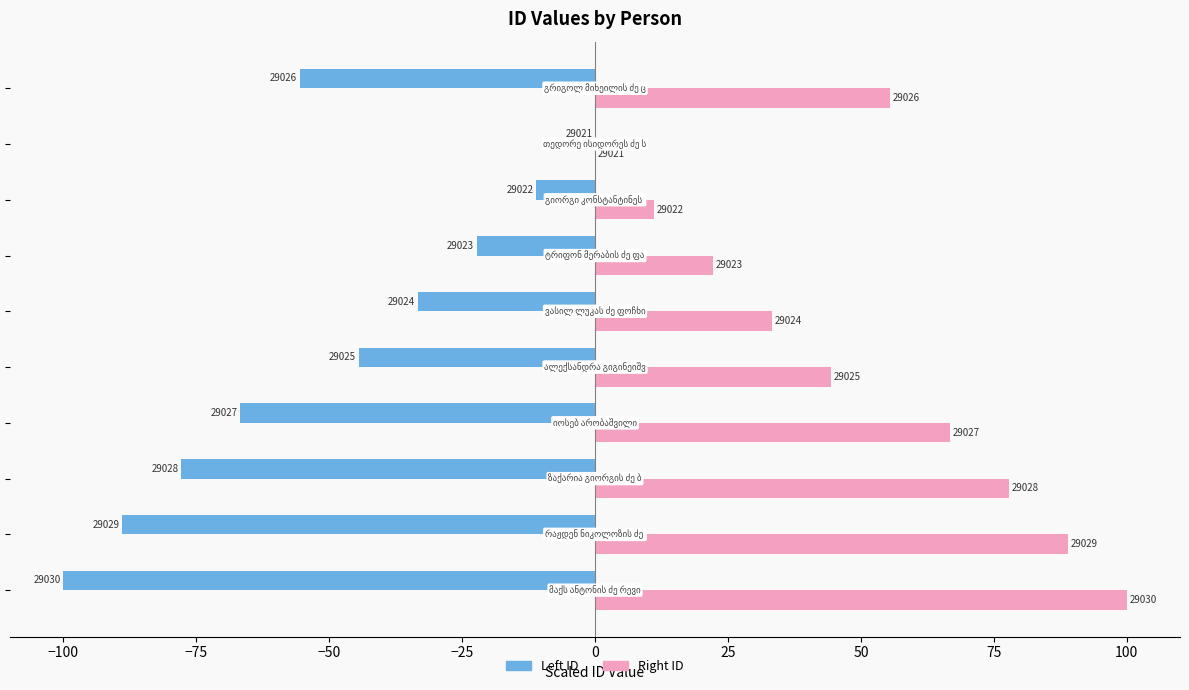

What are all the series names shown in the legend?

Left ID, Right ID